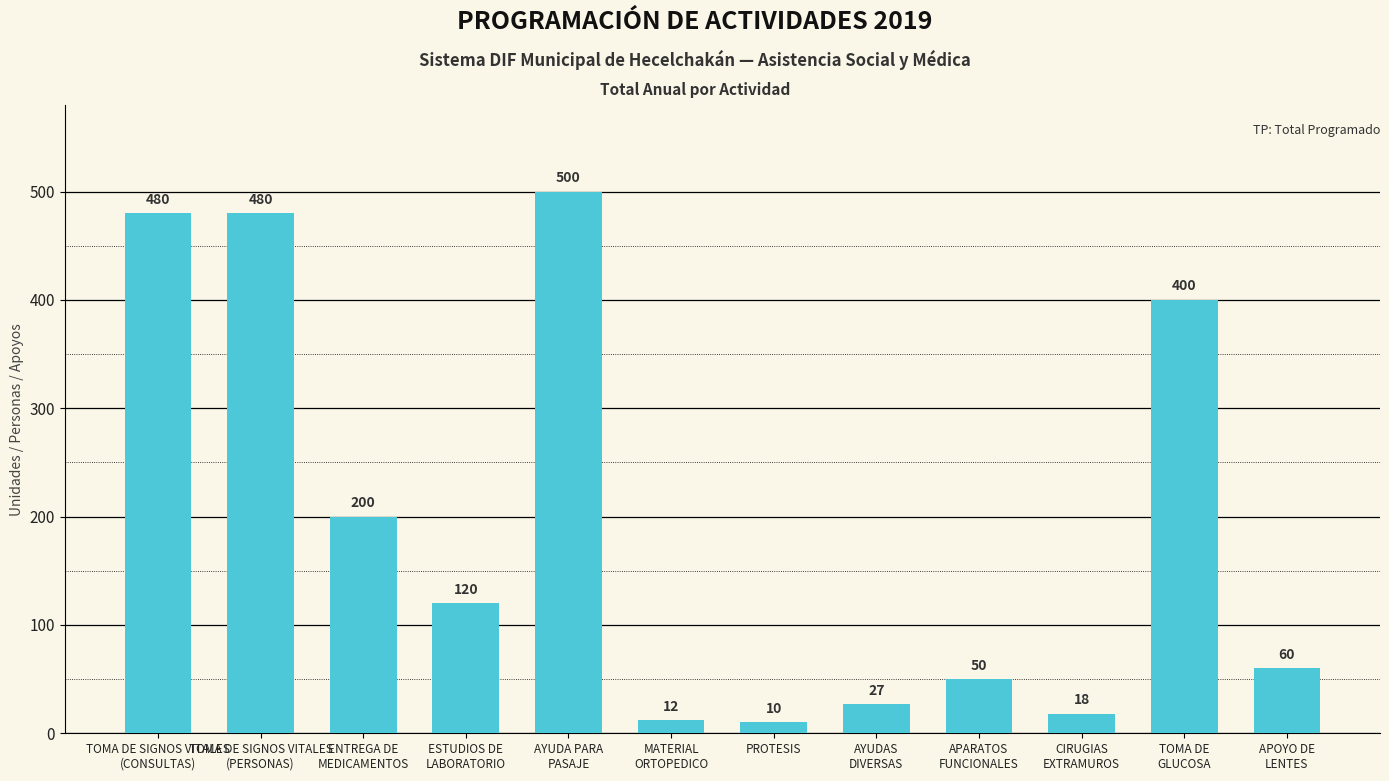

What is the greatest value displayed?

500